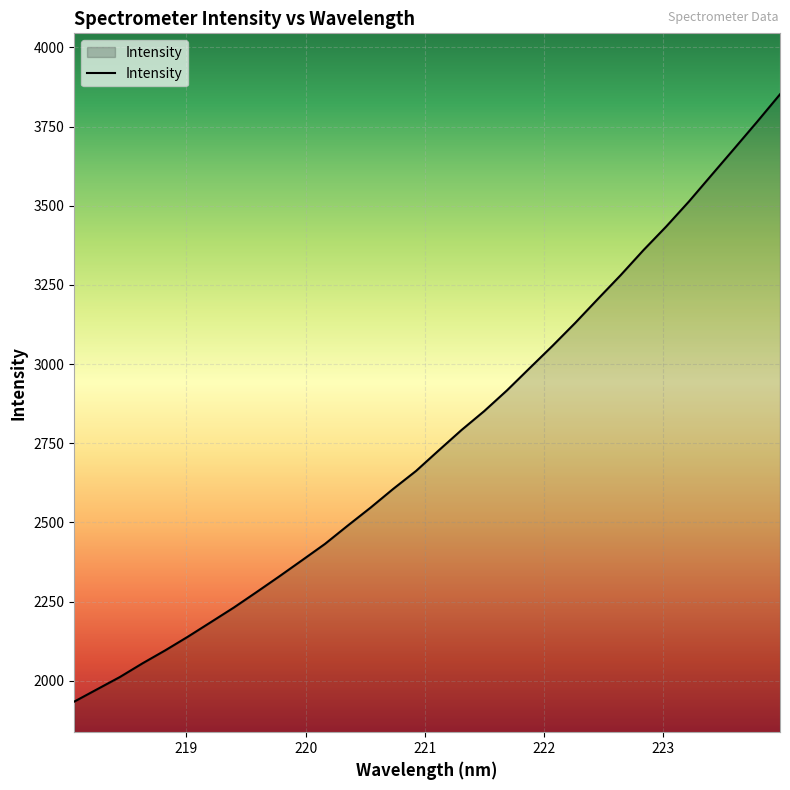

What is the minimum value shown in the chart?

1933.9